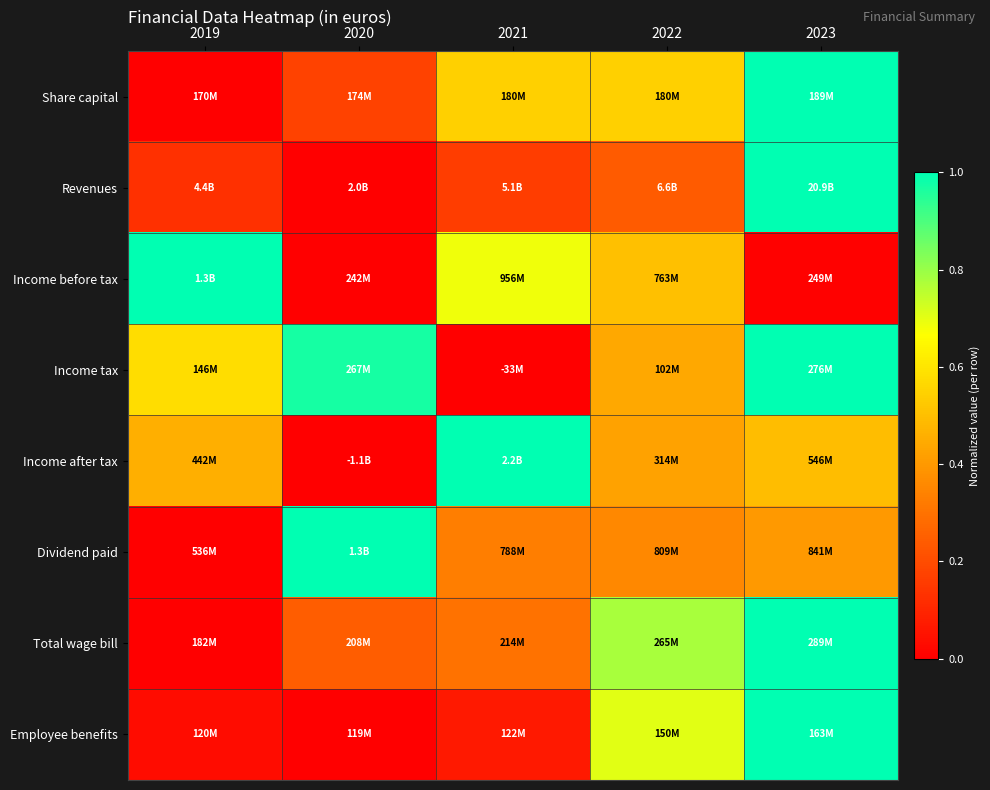

At 2022, list the series in order from largest to smallest.

Total wage bill, Employee benefits, Share capital, Income before tax, Income tax, Income after tax, Dividend paid, Revenues